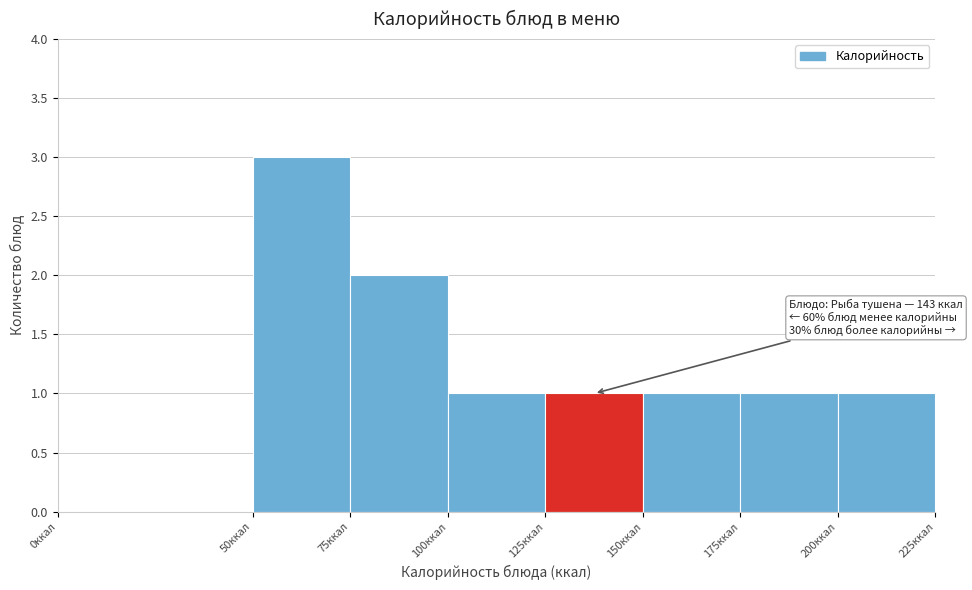

Which range on the x-axis has the tallest bar?

50 to 75